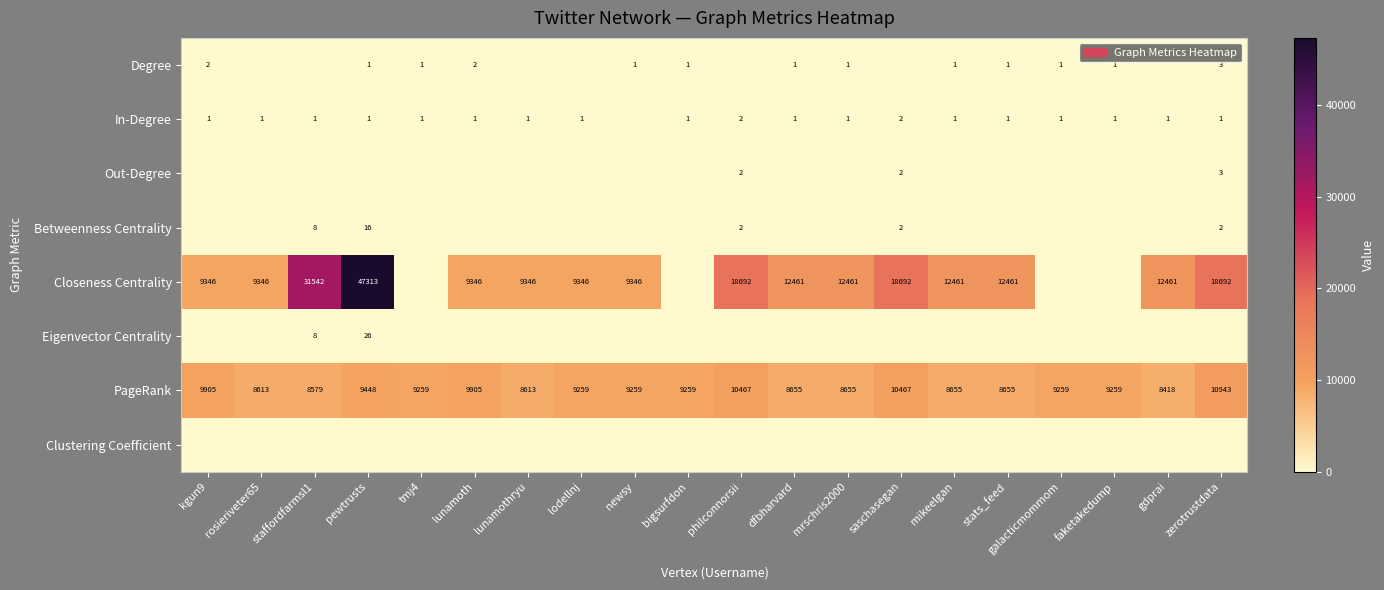

What is the sum of all PageRank values?

185532